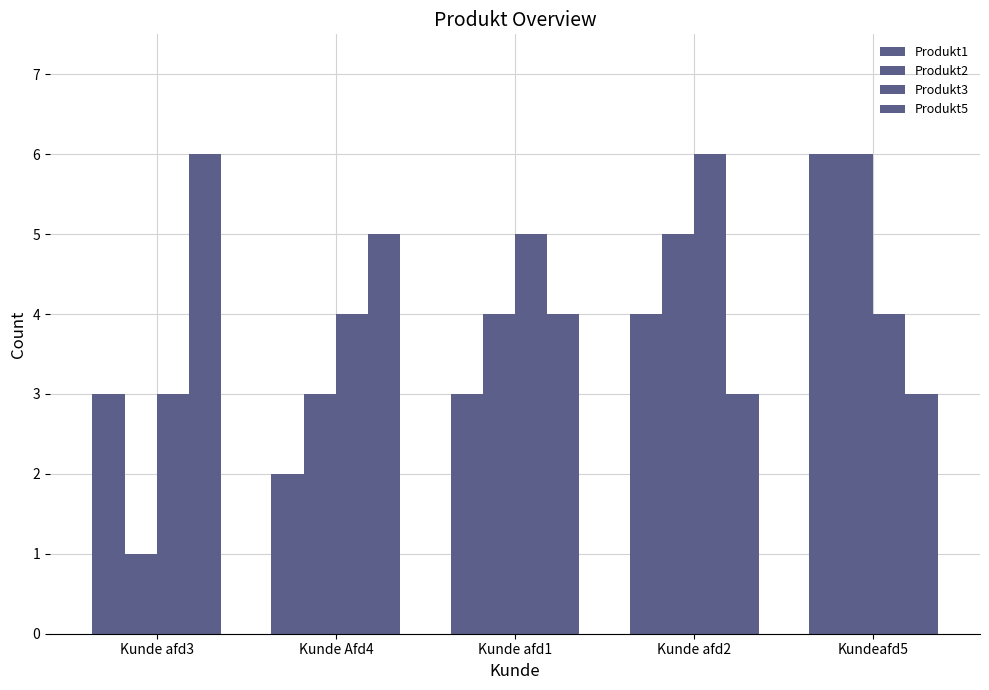

What is the label of the 3rd bar from the left?

Kunde afd1